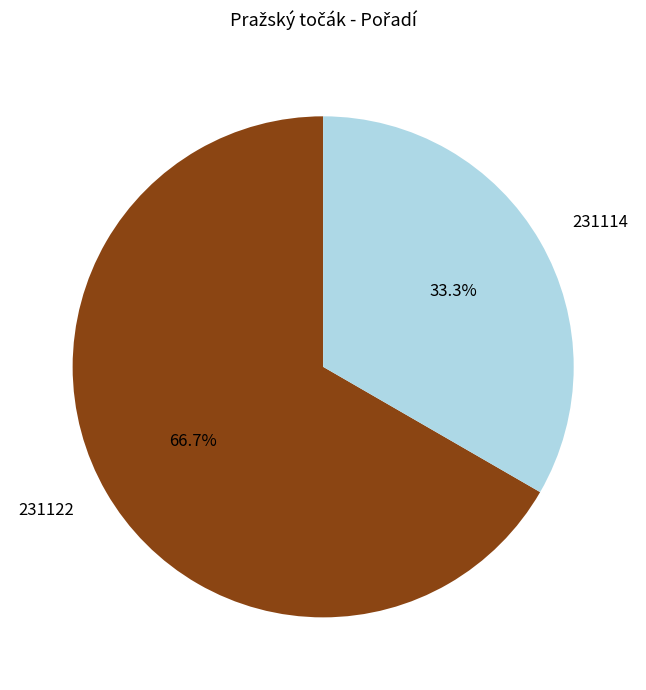

What is the ratio of the value at 231114 to the value at 231122?

0.5